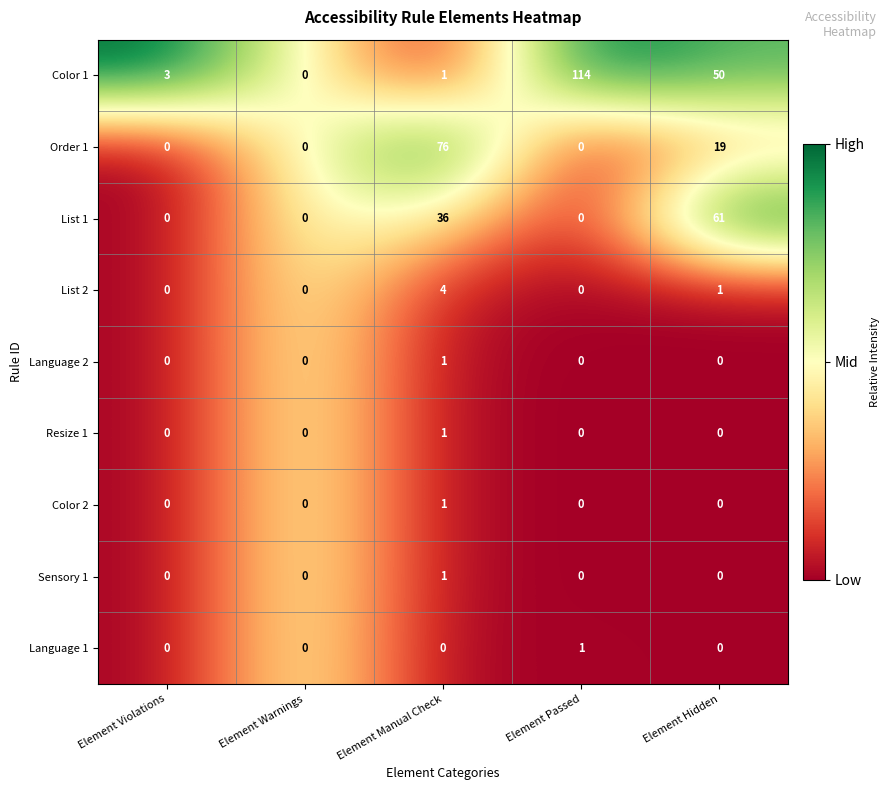

What is the difference between the List 2 values at Element Warnings and Element Manual Check?

4